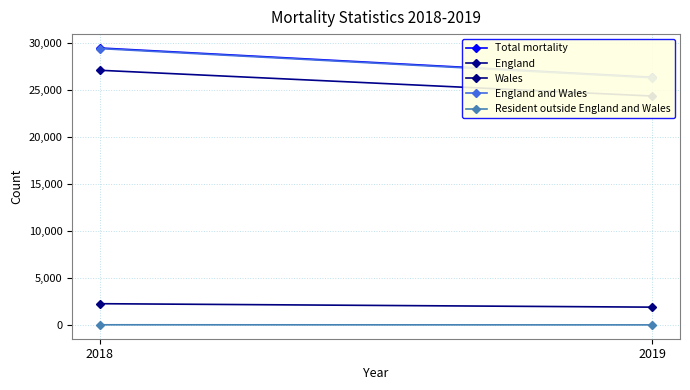

Is it true that Total mortality equals 26398 at 2019?

True